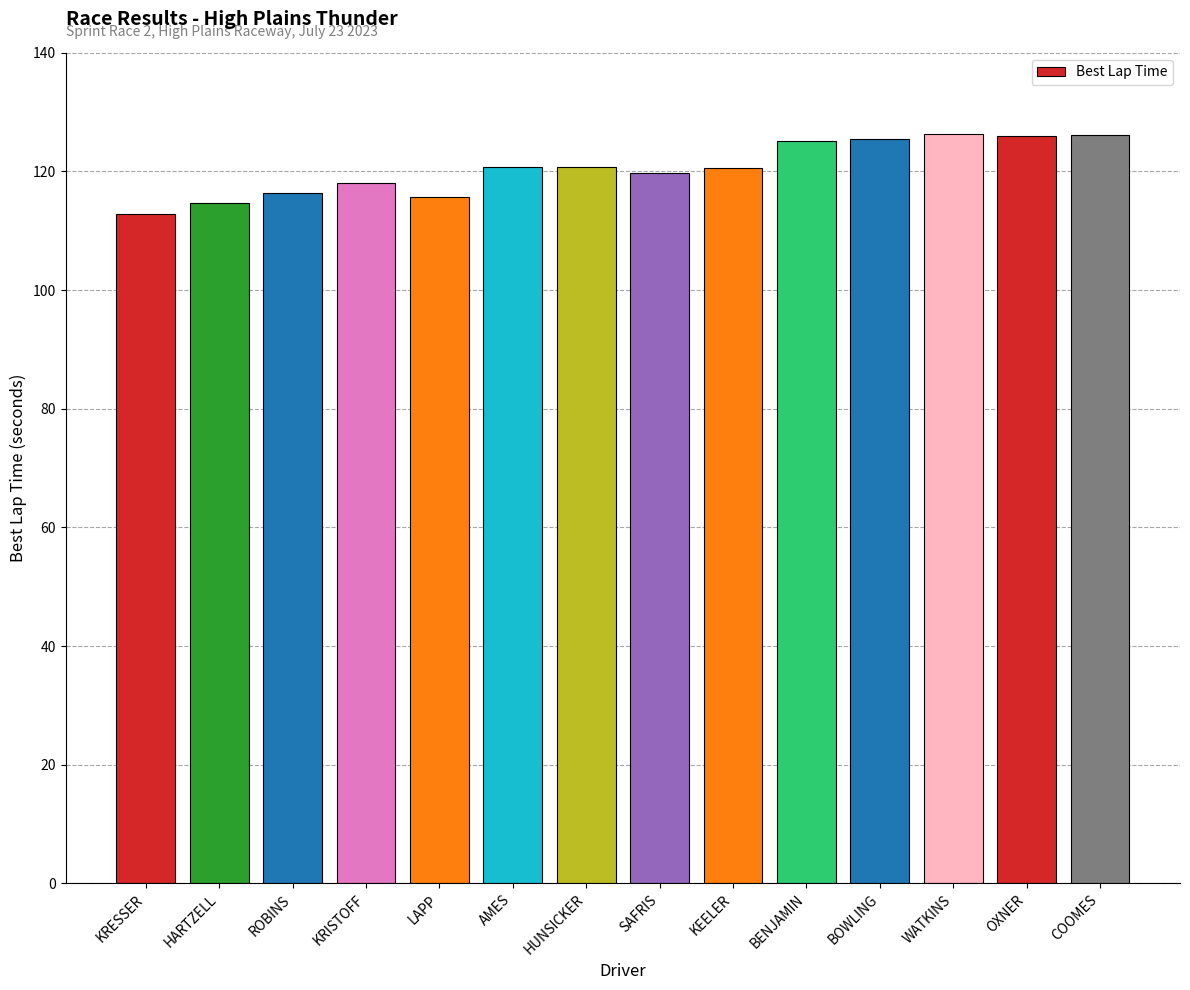

What position from the right is KRISTOFF?

11